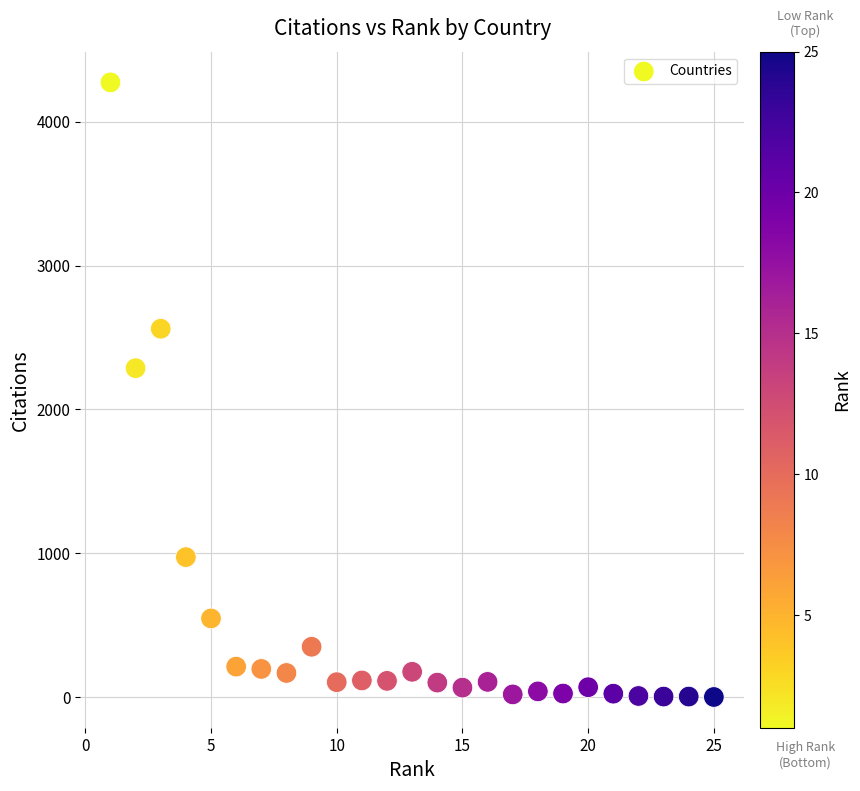

What is the range of X values (max minus min)?

24